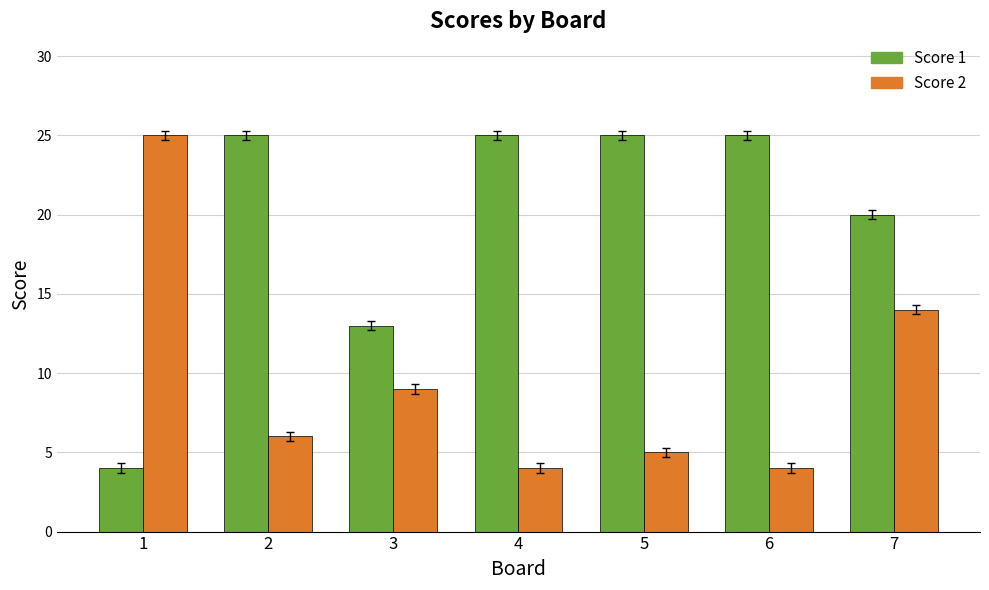

What is the difference between the second highest and minimum values in the Score 2 series?

10